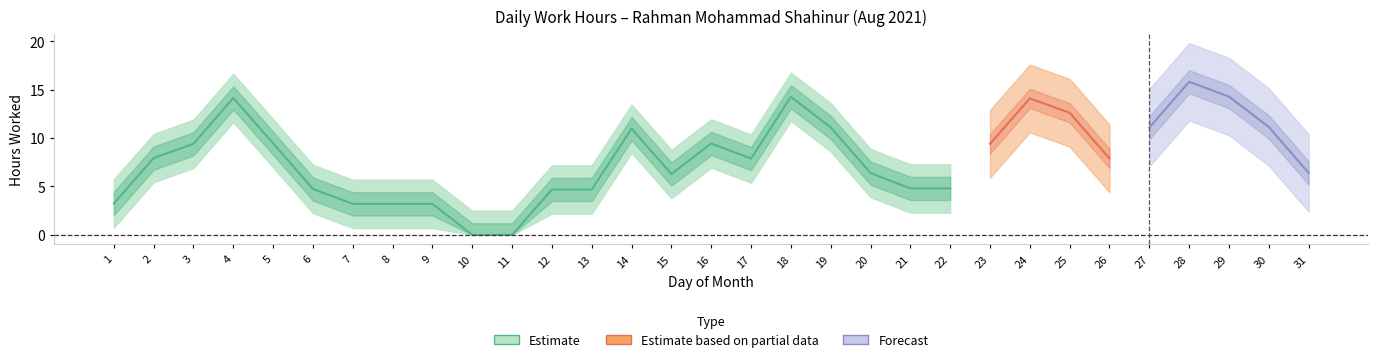

How many values in the Forecast series exceed 0?

5